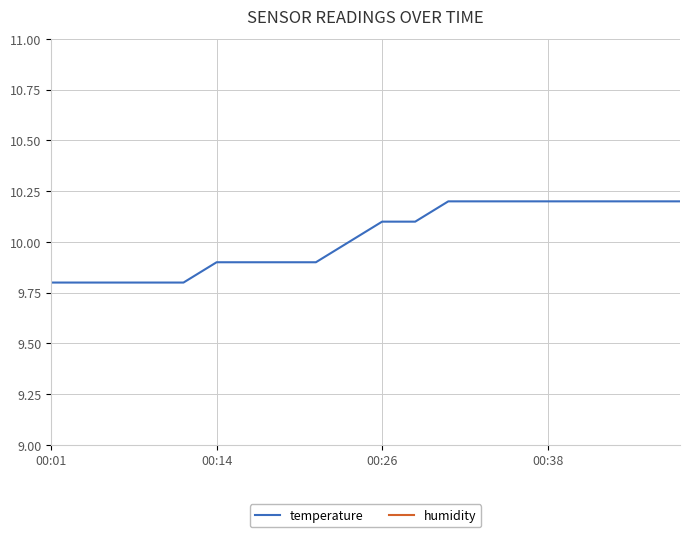

Which category has the highest value in the humidity series?

00:01